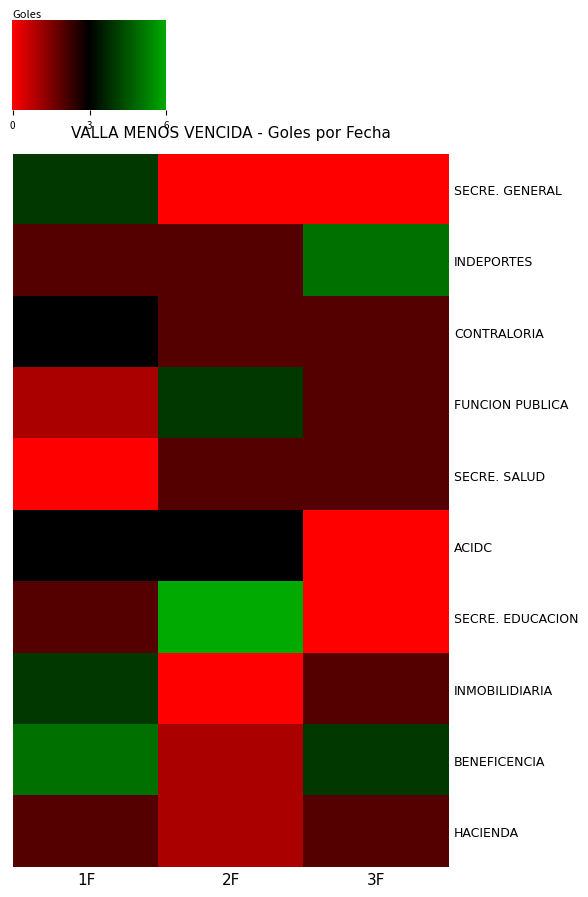

What is the sum of the SECRE. GENERAL values at 2F and 1F?

4